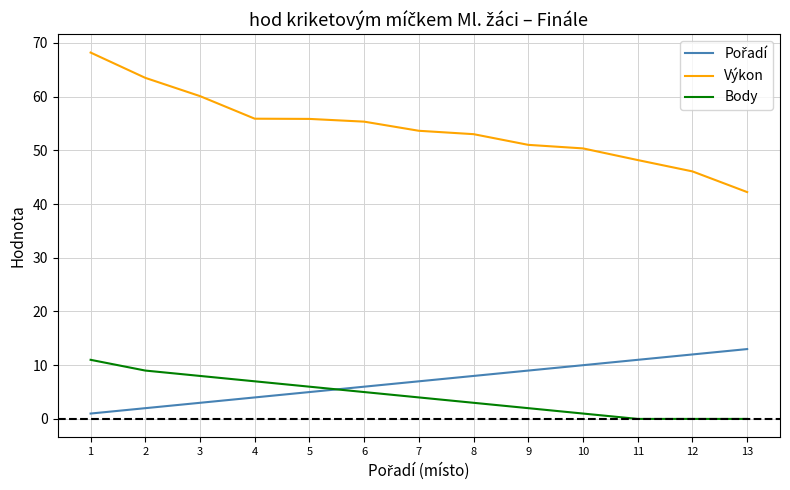

At how many categories does at least one series exceed 15?

13